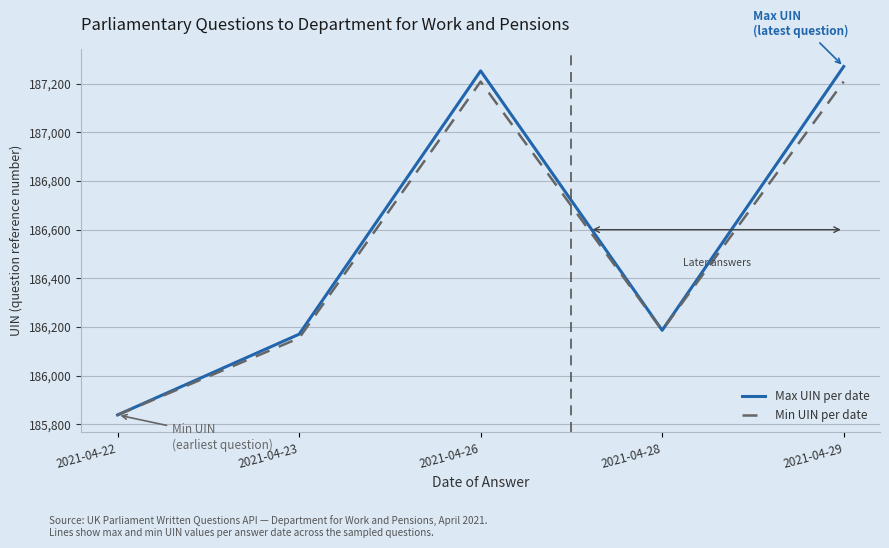

What is the sum of the Max UIN per date values at 2021-04-23 and 2021-04-28?

372356